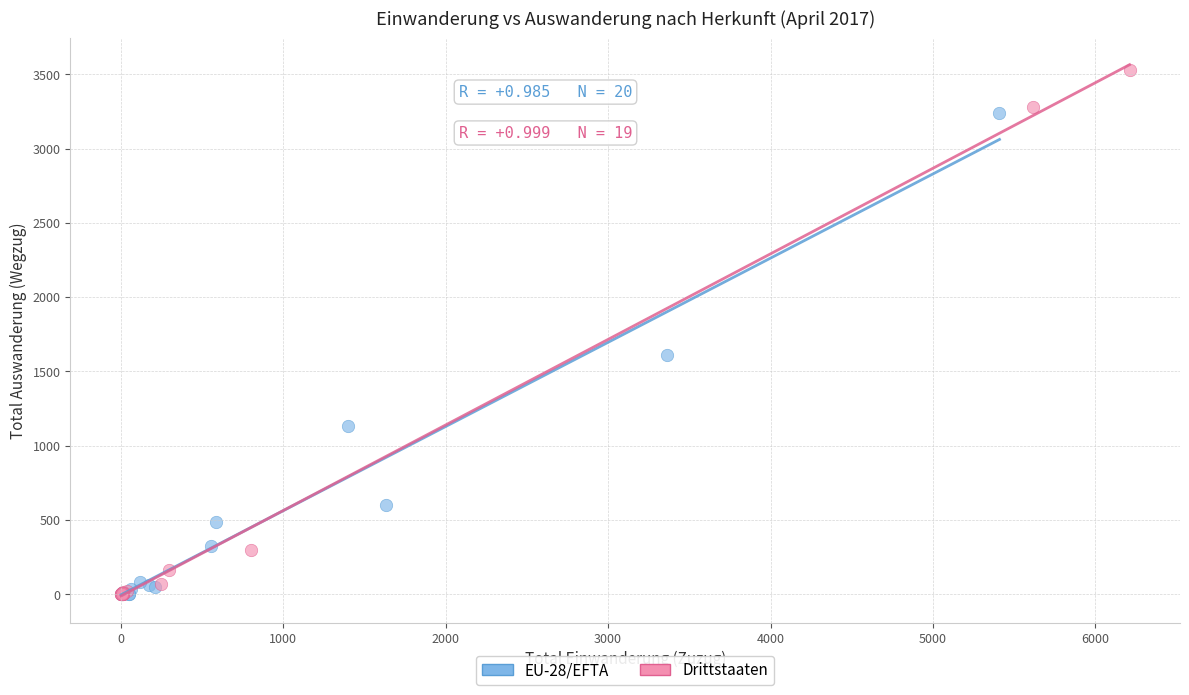

Which series reaches the maximum Y coordinate?

Drittstaaten